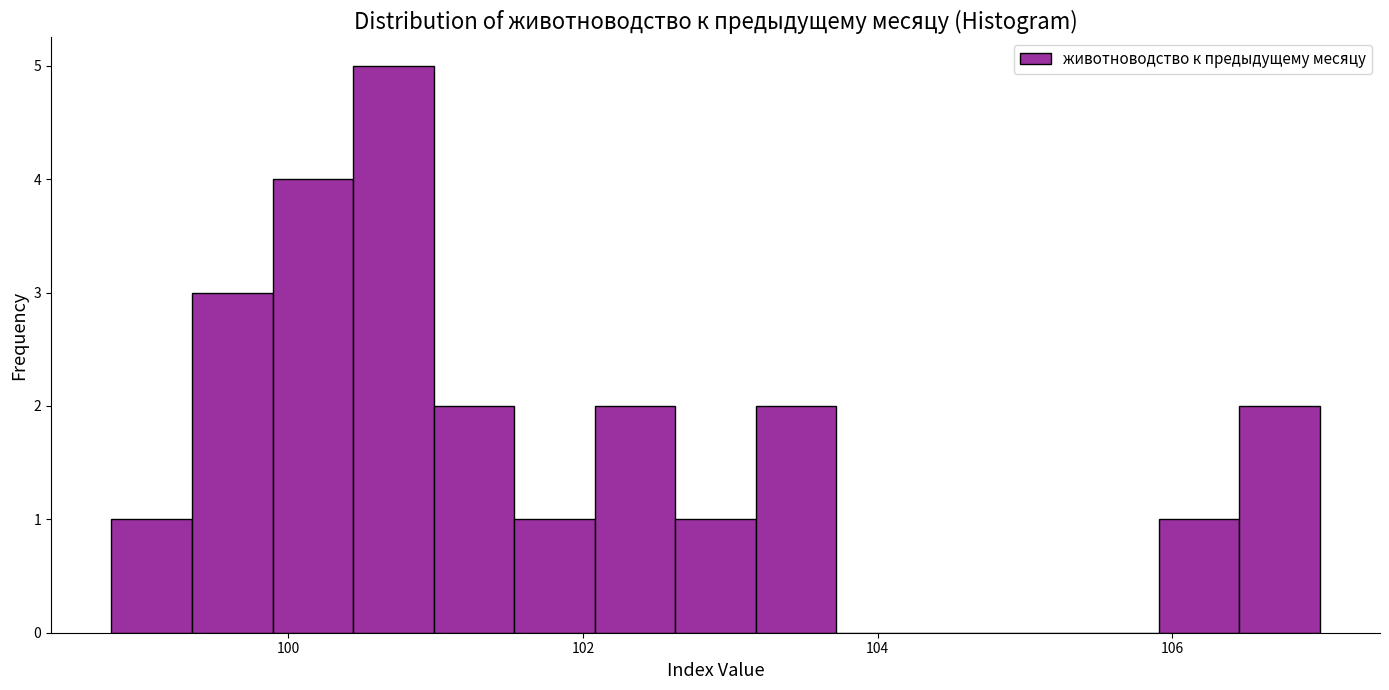

Around what value on the x-axis is the tallest bar? Give the approximate position of its centre, as read against the axis.

100.8